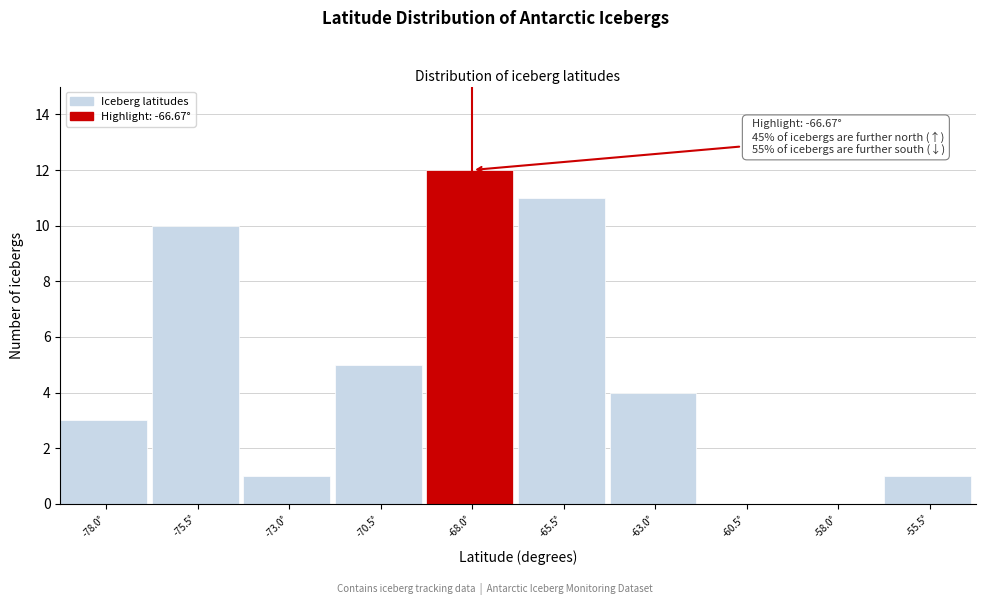

Reading left to right, list all the values displayed in this chart.

-78.0°=3	-75.5°=10	-73.0°=1	-70.5°=5	-68.0°=12	-65.5°=11	-63.0°=4	-60.5°=0	-58.0°=0	-55.5°=1